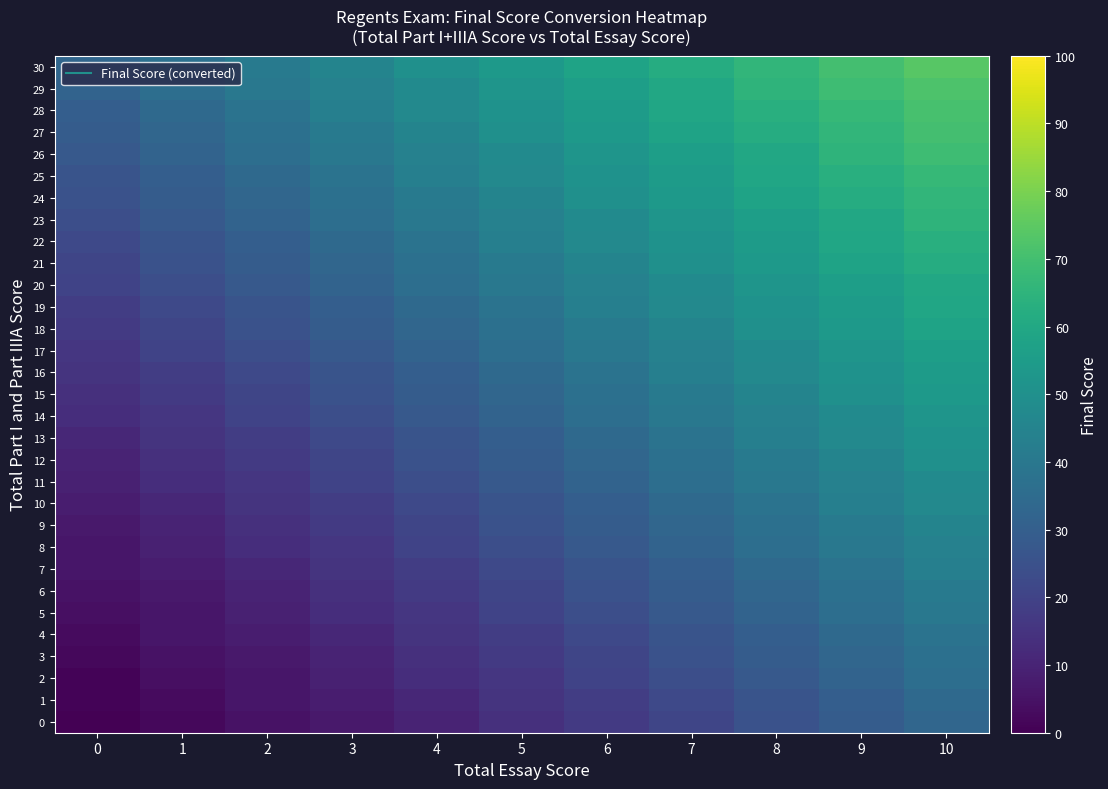

At how many categories does at least one series exceed 8?

11